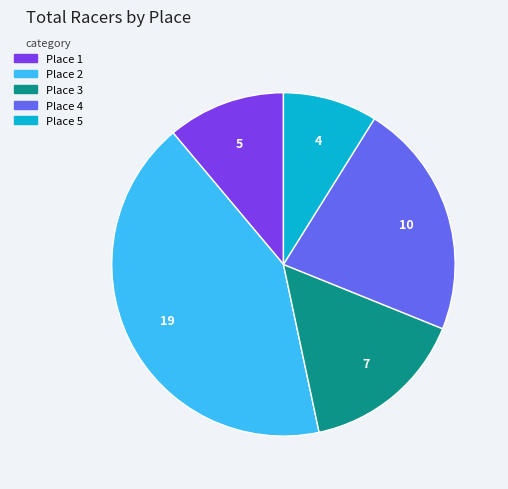

What is the smallest slice in the pie chart?

Place 5